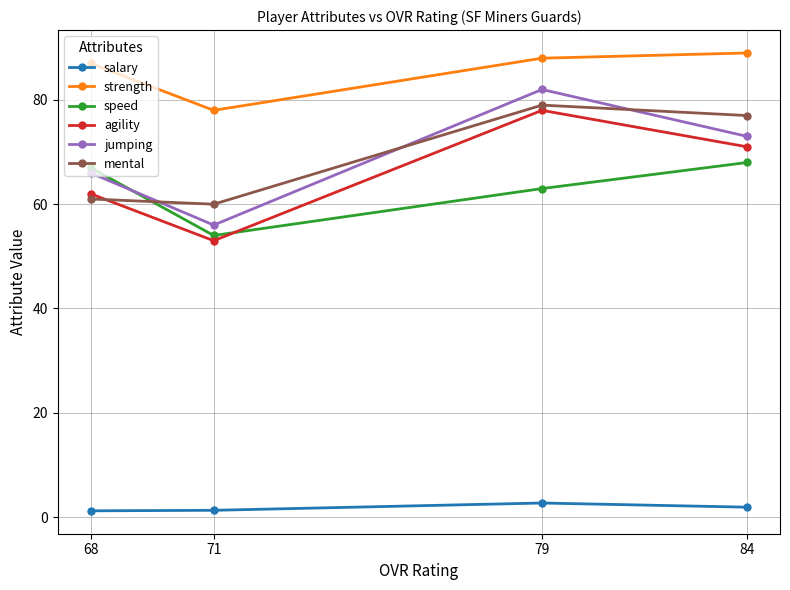

What is the greatest value displayed?

89.0